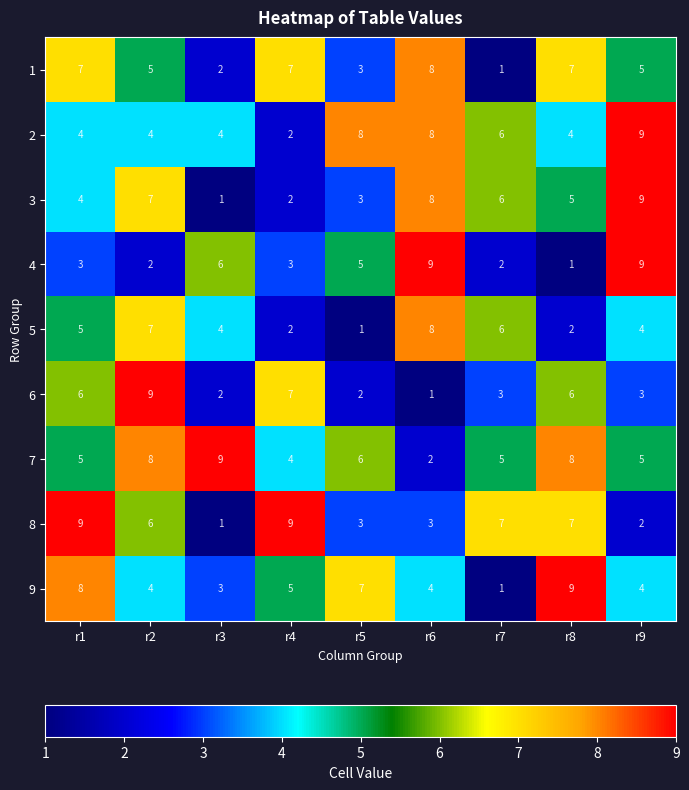

What is the difference between the second highest and minimum values in the 3 series?

7